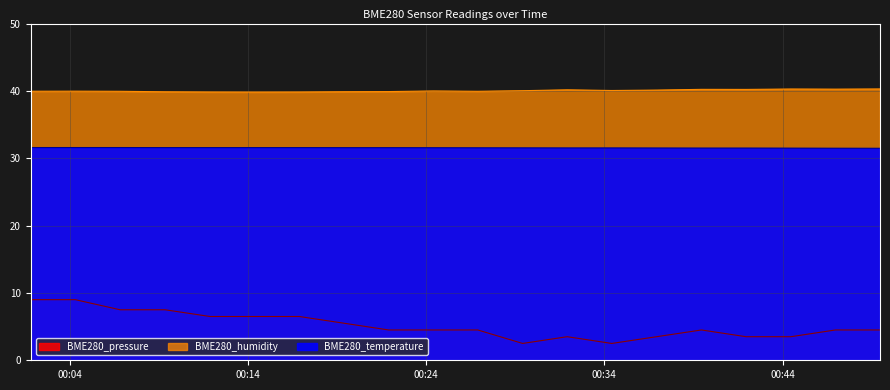

Reading left to right, transcribe all the data shown in this chart.

BME280_humidity: 40.0	40.0	39.9	39.9	39.8	39.8	39.8	39.9	39.9	40.0	39.9	40.0	40.2	40.1	40.1	40.2	40.2	40.3	40.3	40.3
BME280_temperature: 31.6	31.6	31.6	31.6	31.6	31.6	31.6	31.6	31.6	31.6	31.6	31.5	31.5	31.5	31.5	31.5	31.5	31.5	31.5	31.5
BME280_pressure: 9.0	9.0	7.5	7.5	6.5	6.5	6.5	5.5	4.5	4.5	4.5	2.5	3.5	2.5	3.5	4.5	3.5	3.5	4.5	4.5